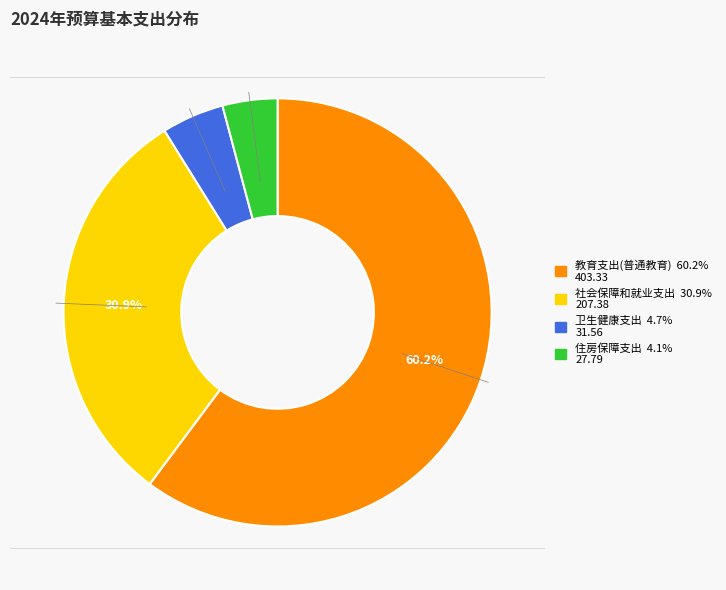

Do 卫生健康支出 and 教育支出(普通教育) together represent more than half of the pie?

Yes